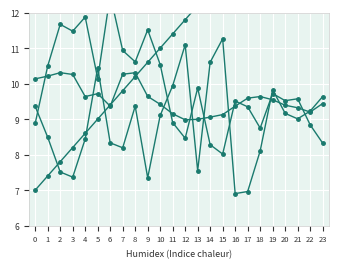

How many values in the col_5 series exceed 9?

22